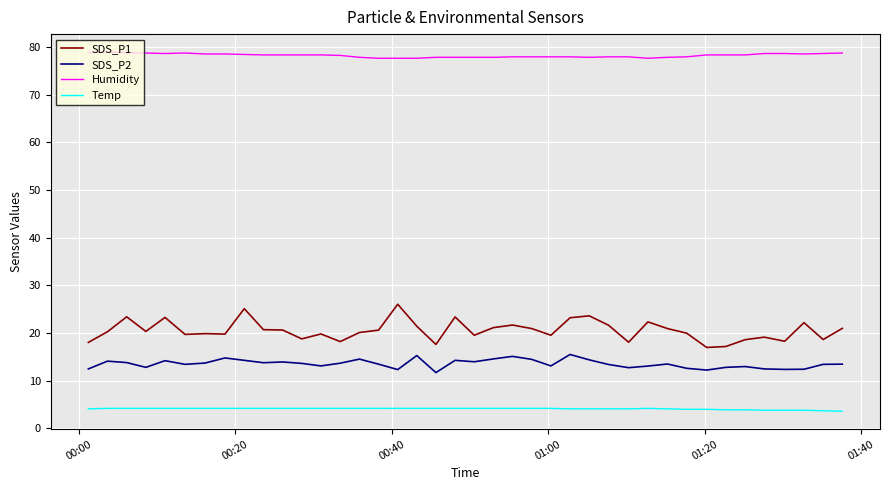

In SDS_P2, how many points are lower than both neighbors (excluding endpoints)?

11